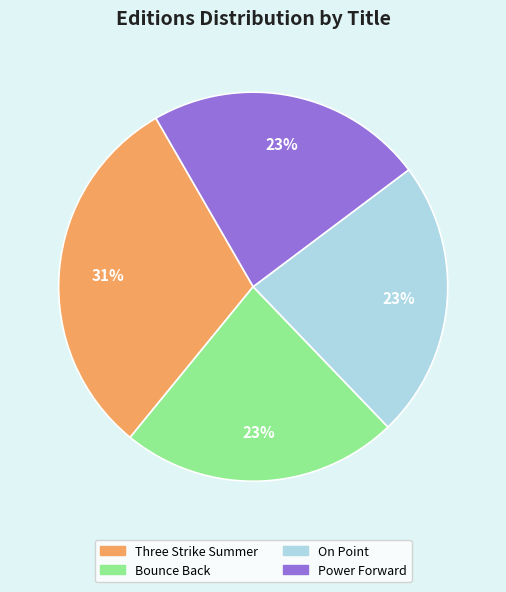

To the nearest percent, what percentage of the pie is Power Forward?

23%